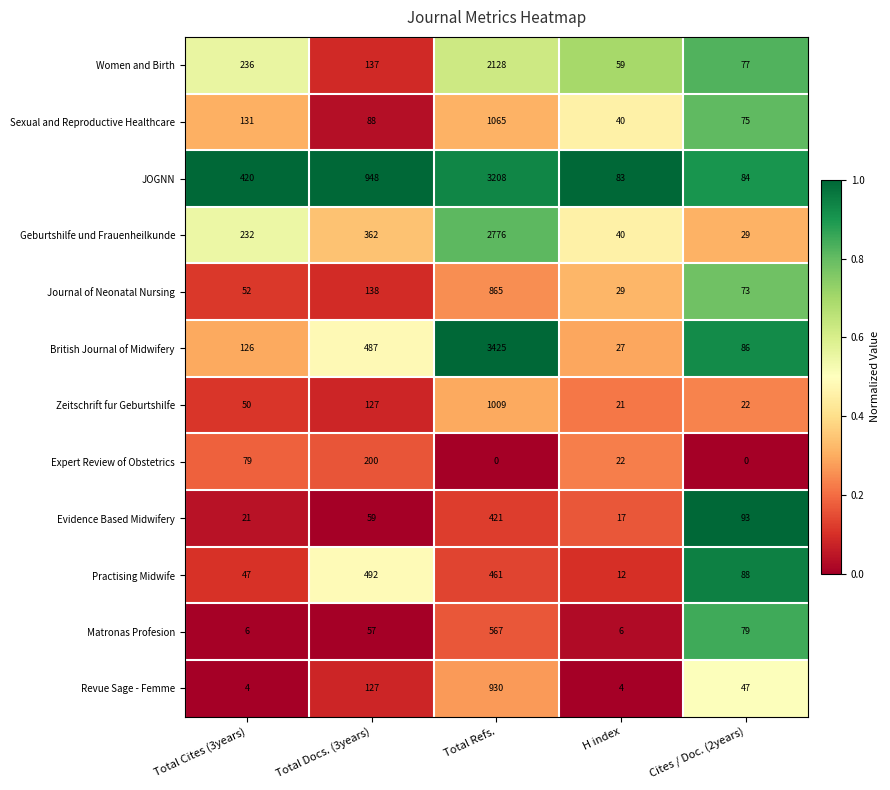

Where is Sexual and Reproductive Healthcare nearest to the value 552?

Total Cites (3years)